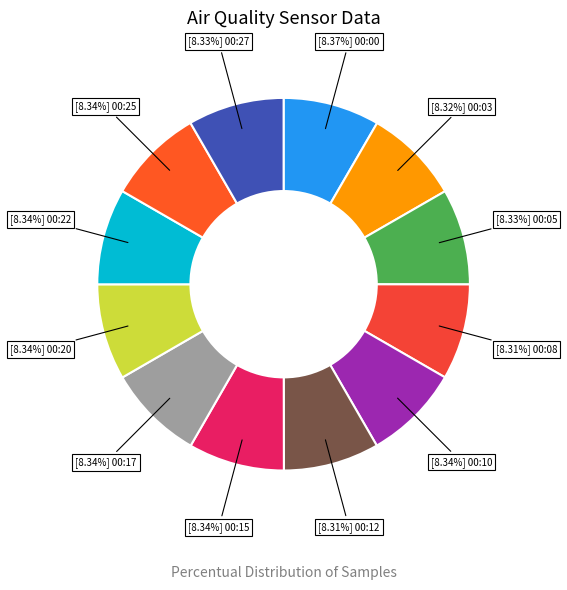

Count the number of slices in the pie.

12